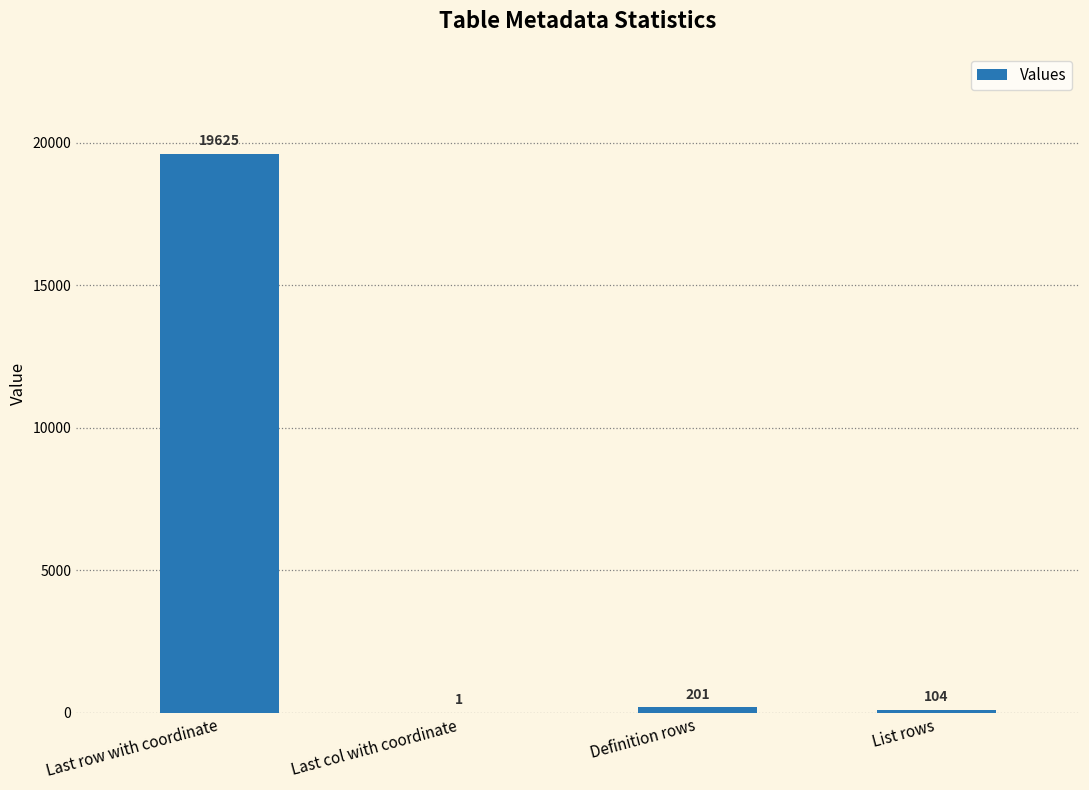

Reading left to right, what are all the values shown in this chart?

Last row with coordinate=19625	Last col with coordinate=1	Definition rows=201	List rows=104